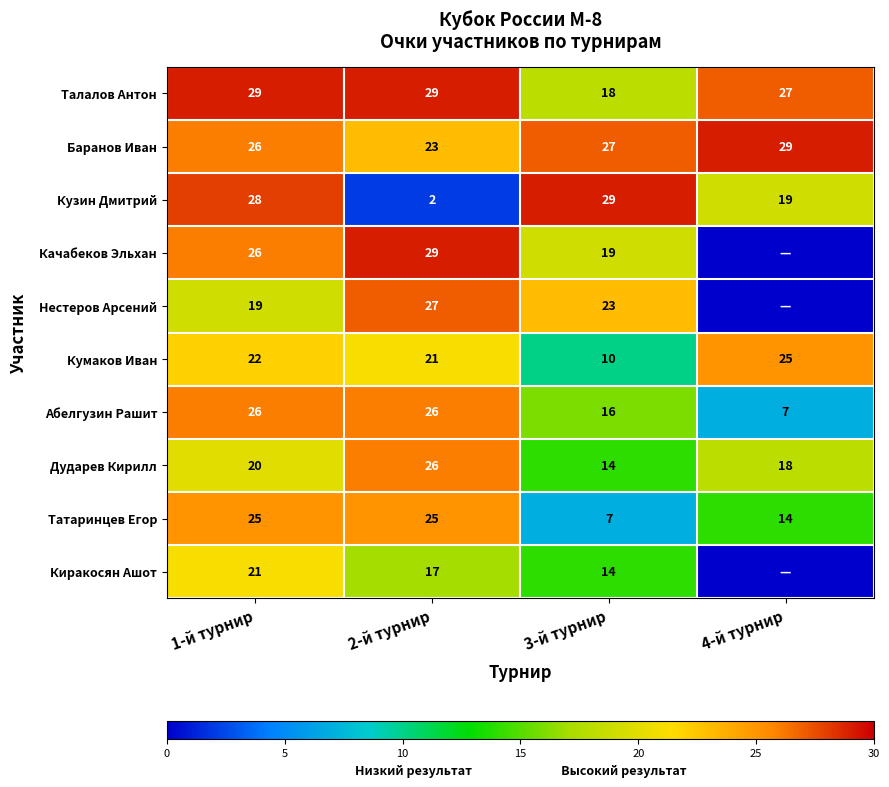

True or false: Нестеров Арсений has a value of 23 at 3-й турнир.

True